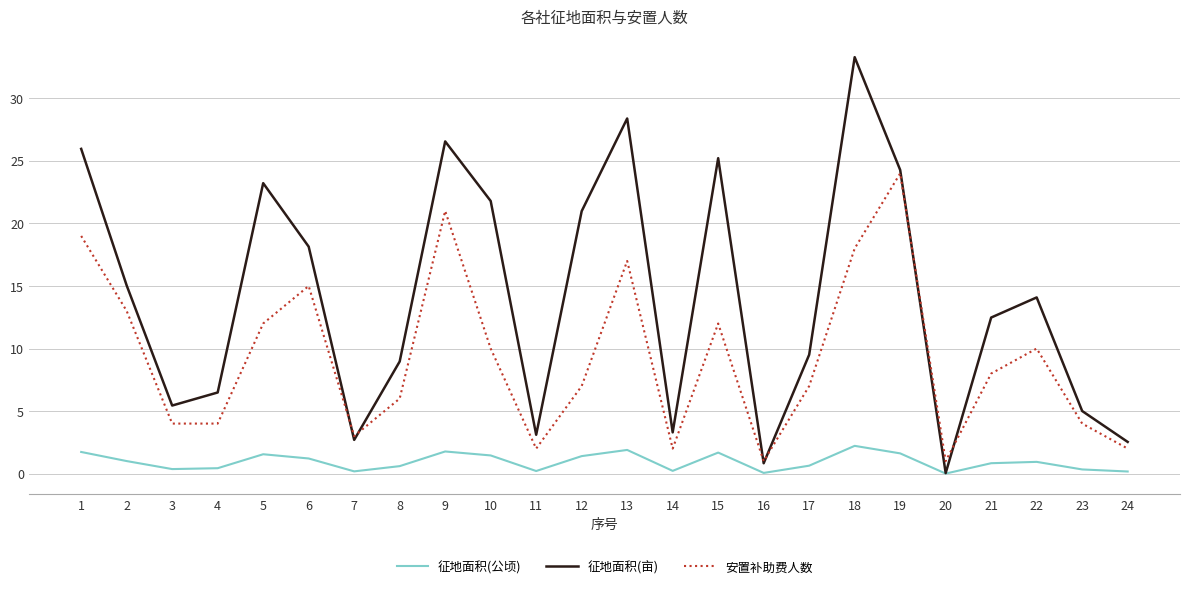

How many values in the 征地面积(亩) series exceed 14?

12